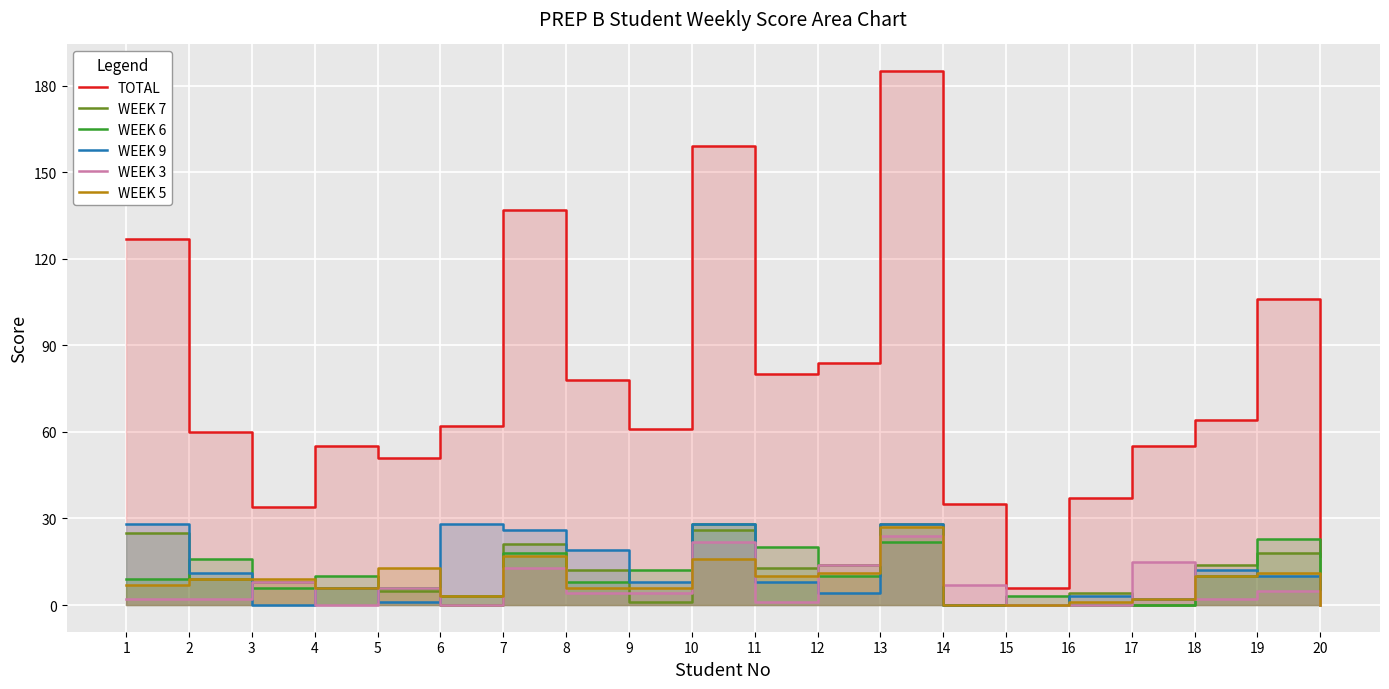

Reading left to right, extract all data points from this chart.

TOTAL: 127	60	34	55	51	62	137	78	61	159	80	84	185	35	6	37	55	64	106	17
WEEK 7: 25	9	8	6	5	0	21	12	1	26	13	14	28	0	0	4	0	14	18	0
WEEK 6: 9	16	6	10	6	3	18	8	12	28	20	10	22	0	3	0	0	10	23	3
WEEK 9: 28	11	0	6	1	28	26	19	8	28	8	4	28	0	0	3	2	12	10	5
WEEK 3: 2	2	8	0	6	0	13	4	4	22	1	14	24	7	0	0	15	2	5	0
WEEK 5: 7	9	9	6	13	3	17	6	6	16	10	11	27	0	0	1	2	10	11	0